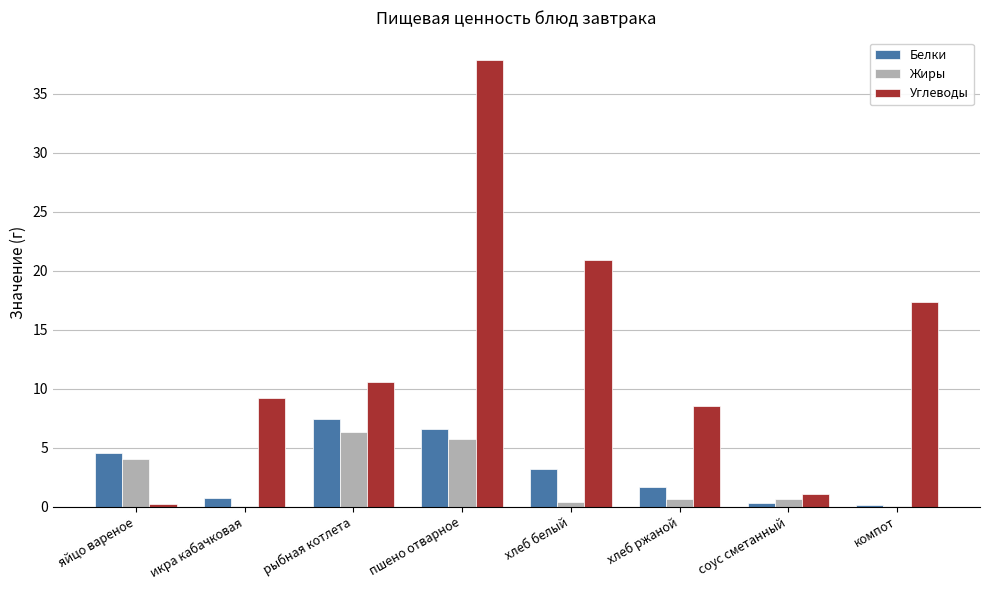

What is the difference between the Жиры values at рыбная котлета and хлеб ржаной?

5.7